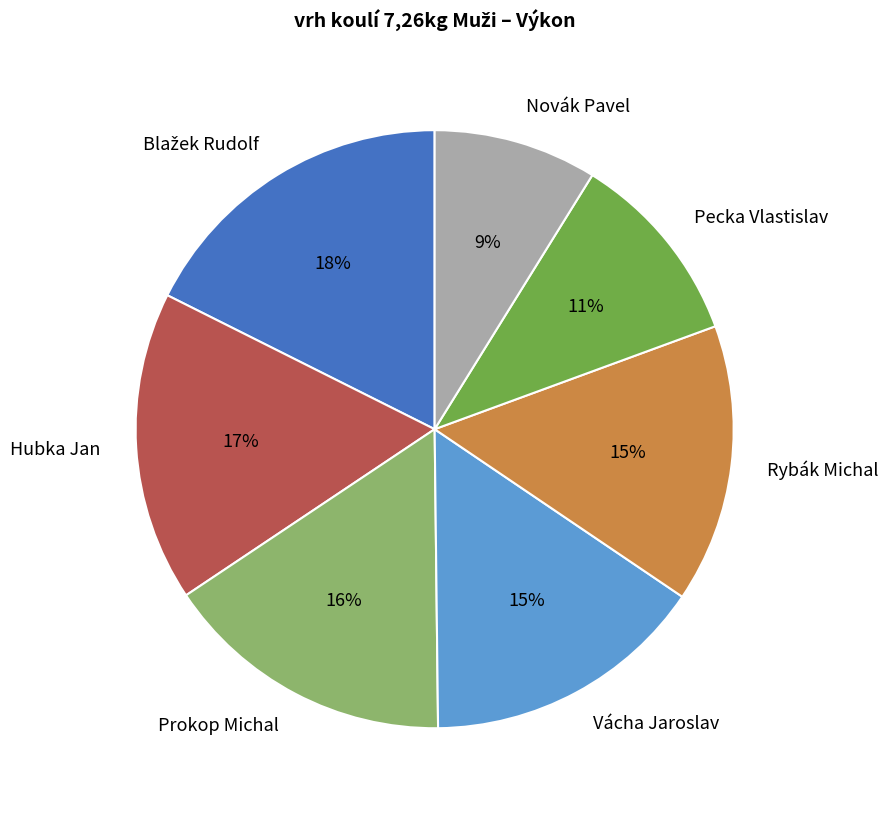

Which slice is the smallest?

Novák Pavel